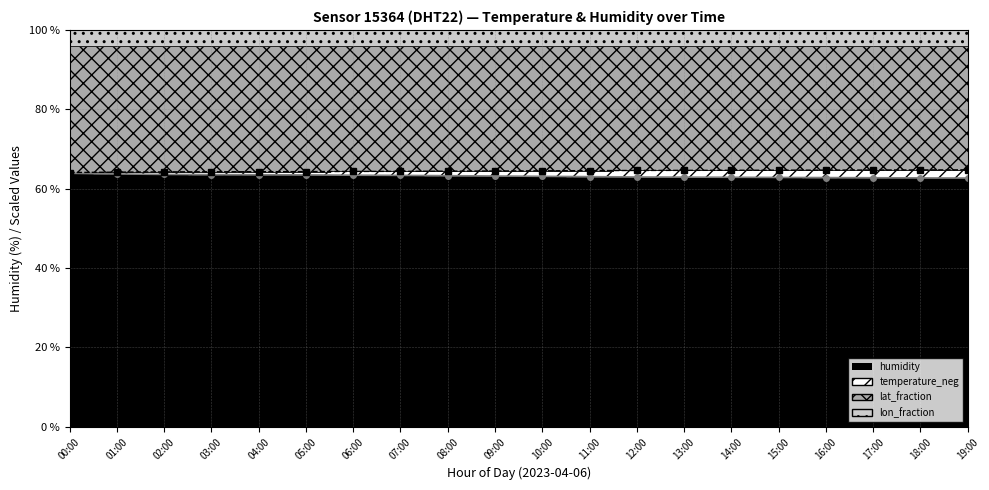

Which label corresponds to the largest value in the chart?

19:00